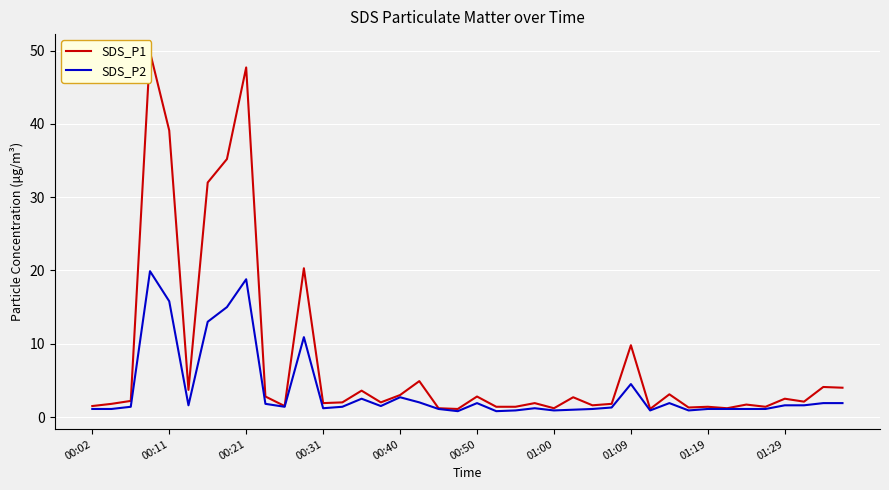

Which series changed the most between 11 and 24?

SDS_P1